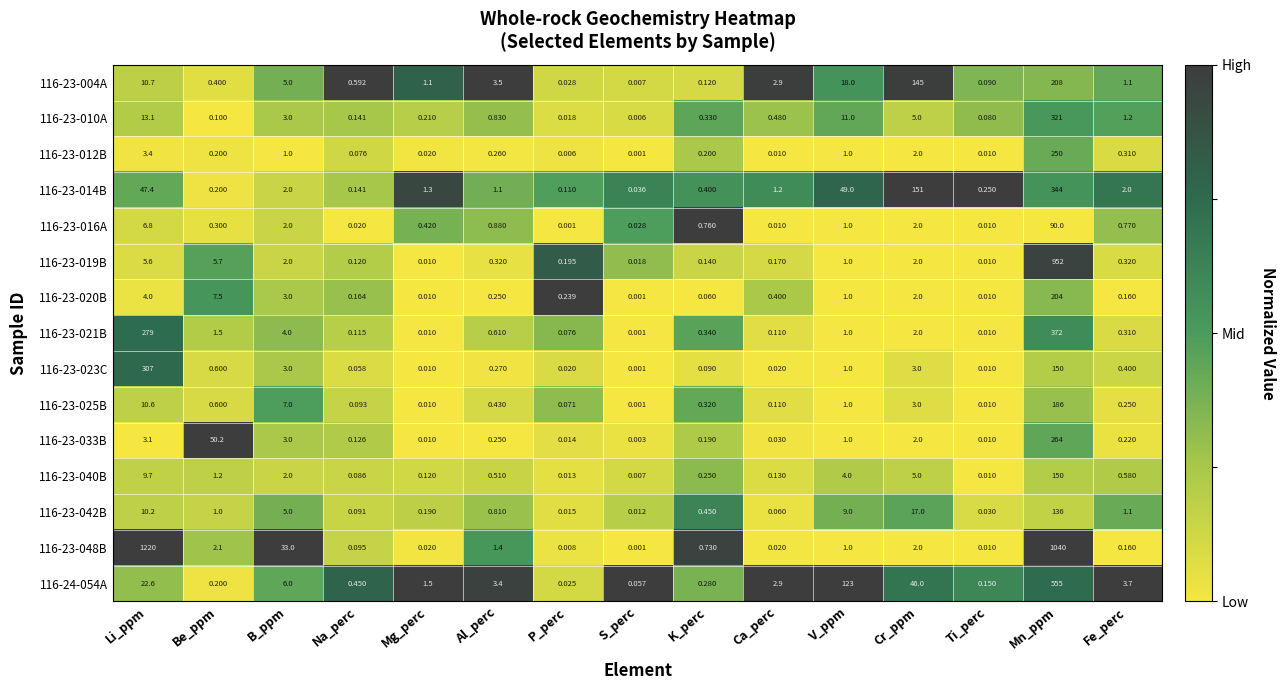

At which label does 116-23-014B first exceed 1?

Li_ppm